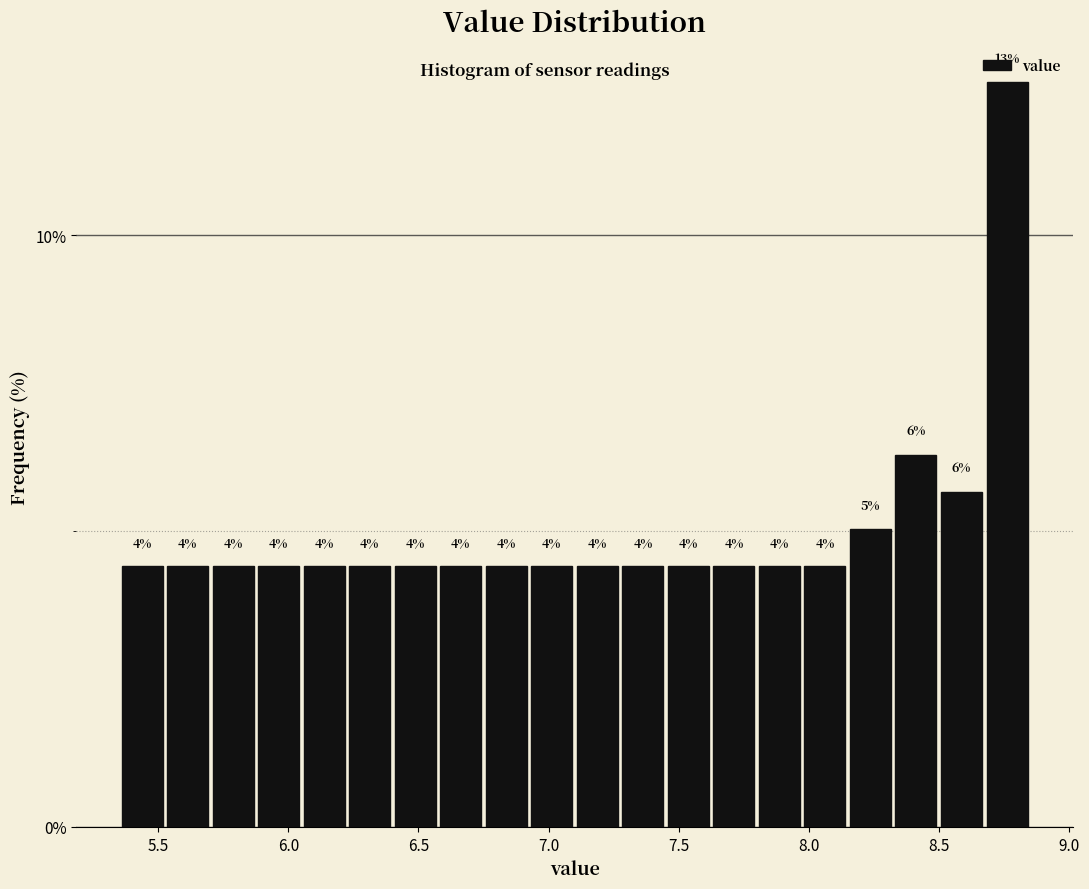

Around what value on the x-axis is the tallest bar? Give the approximate position of its centre, as read against the axis.

8.75